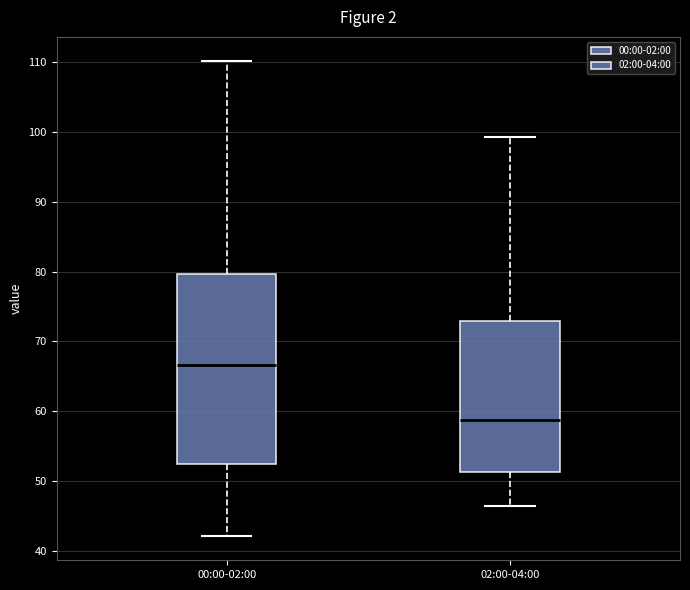

Which box has the lowest median line?

02:00-04:00